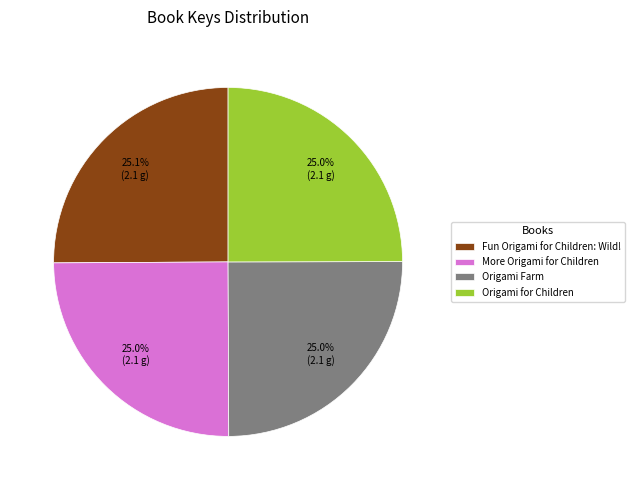

Does any single category account for the majority?

No